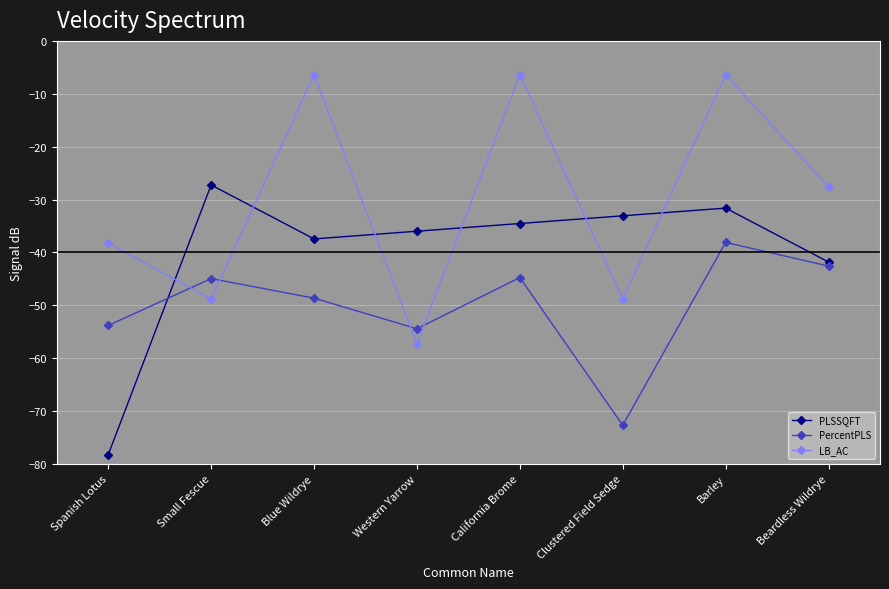

What is the label of the 5th point from the left?

California Brome